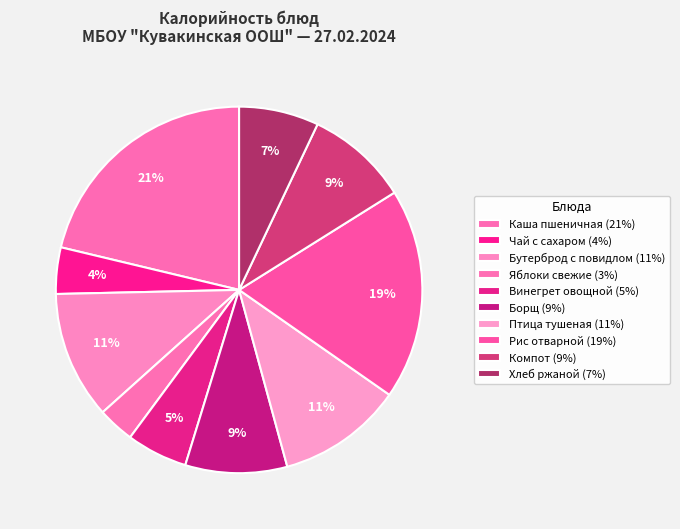

How many segments does this pie chart have?

10